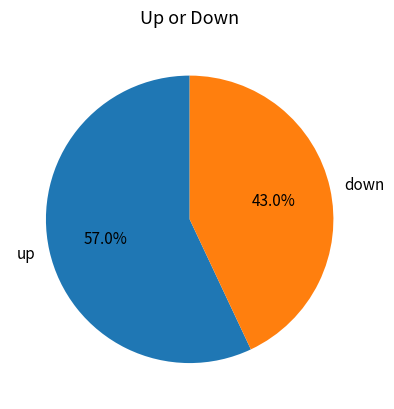

Is it true that up is 57% of the pie?

True